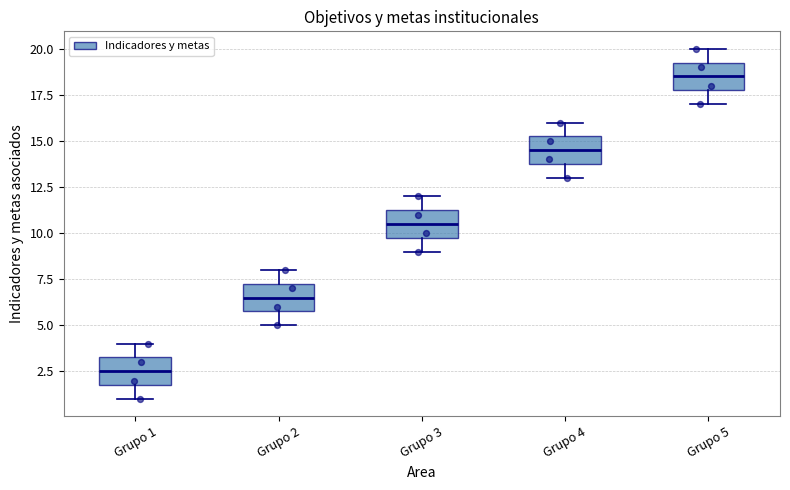

Reading left to right, transcribe this box plot: for each box, give where its median line is, the range the box spans, and where its two whiskers end, as read against the y-axis. The values are not printed on the chart, so give them approximately, as read against the axis.

Grupo 1: median 2.5, box 2.0 to 3.5, whiskers 1.0 to 4.0
Grupo 2: median 6.5, box 6.0 to 7.5, whiskers 5.0 to 8.0
Grupo 3: median 10.5, box 10.0 to 11.5, whiskers 9.0 to 12.0
Grupo 4: median 14.5, box 14.0 to 15.5, whiskers 13.0 to 16.0
Grupo 5: median 18.5, box 18.0 to 19.5, whiskers 17.0 to 20.0